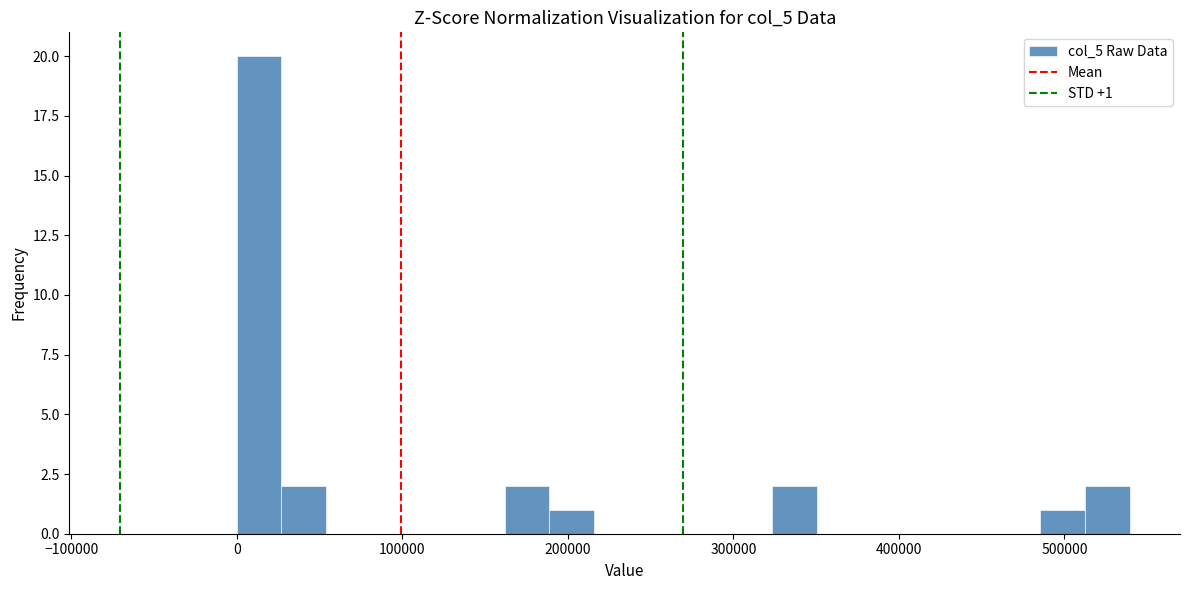

Read against the x-axis, roughly where is the centre of the tallest bar?

10000